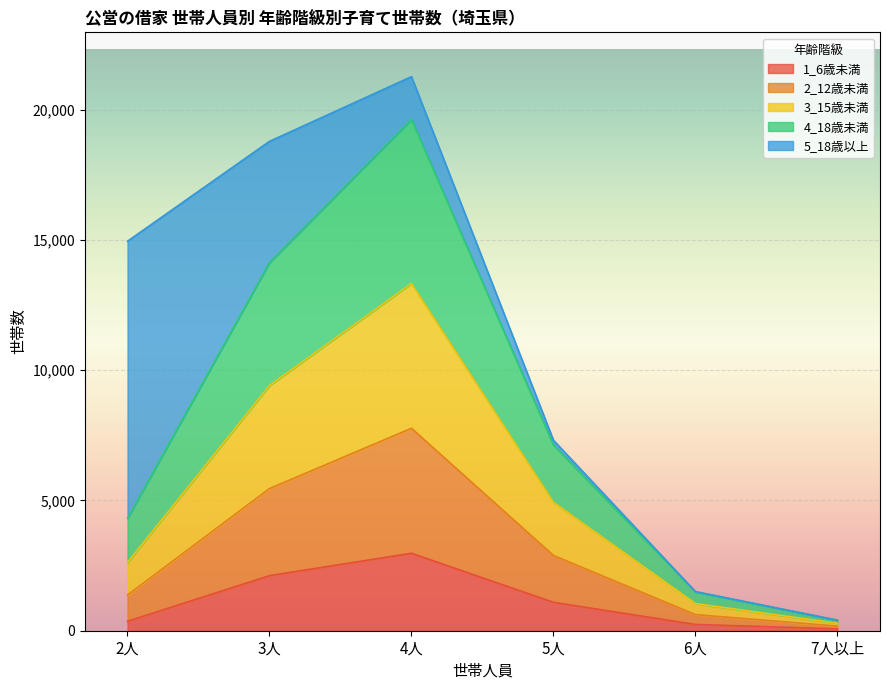

At which category is the sum across all series the highest?

4人